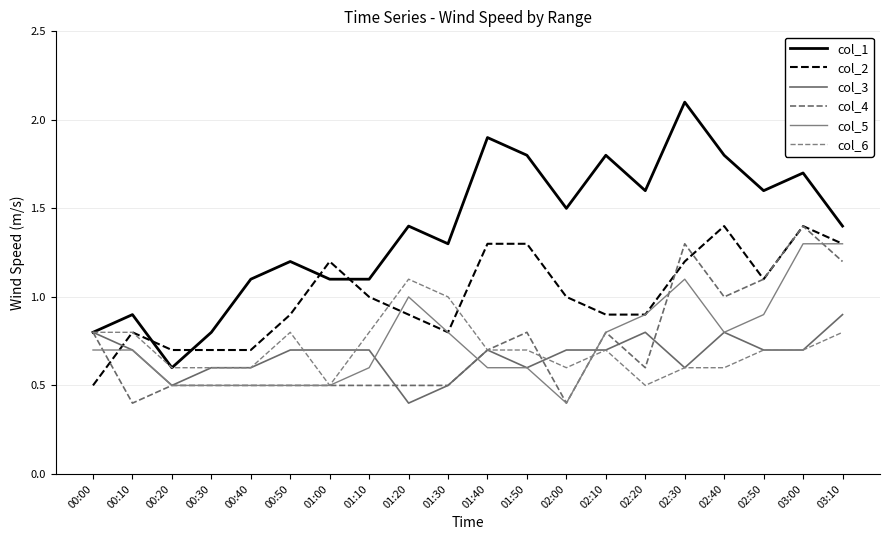

How many values in the col_1 series are below 1?

4